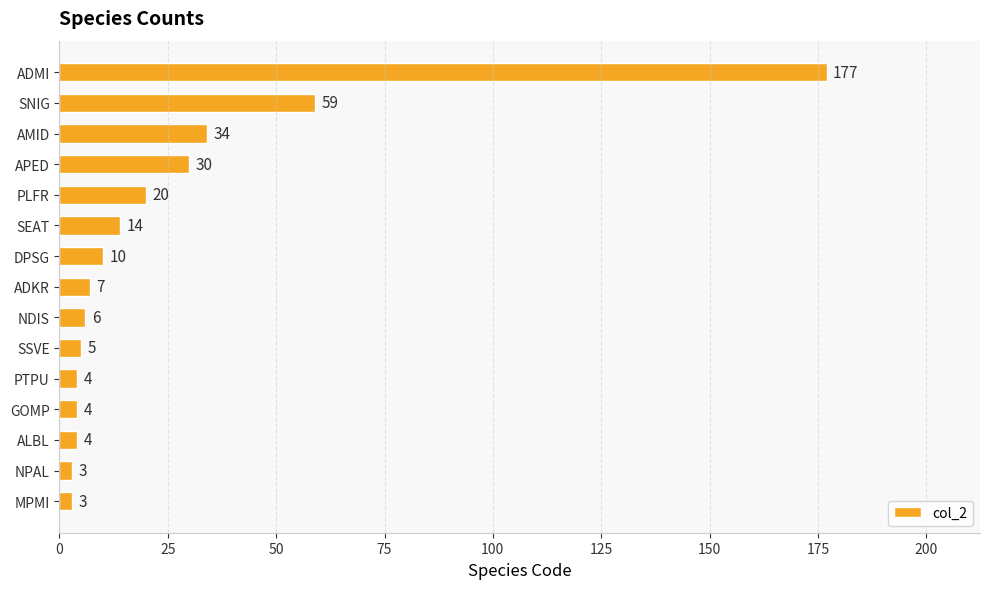

The value at GOMP is 4. True or false?

True